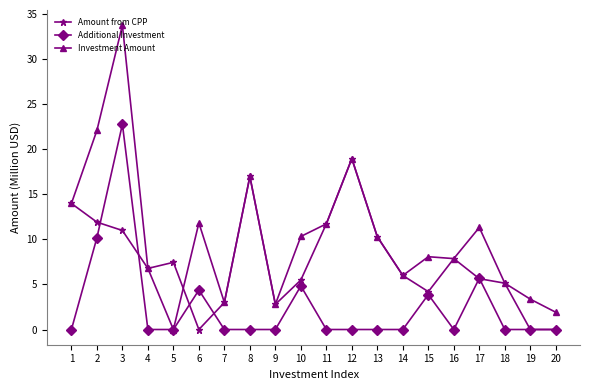

What is the average value of the Amount from CPP series?

7.5